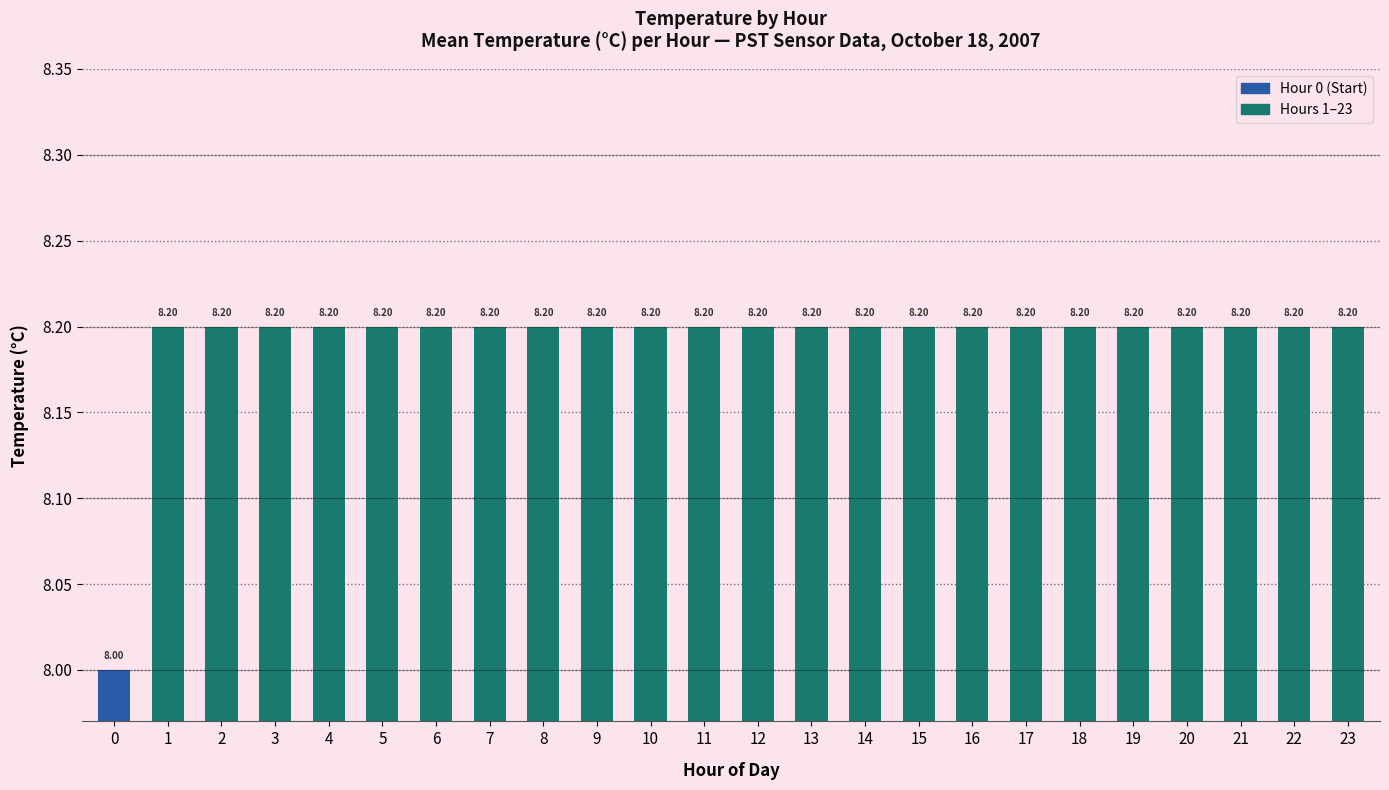

Approximately how many times larger is the value at 14 compared to 9?

1.0